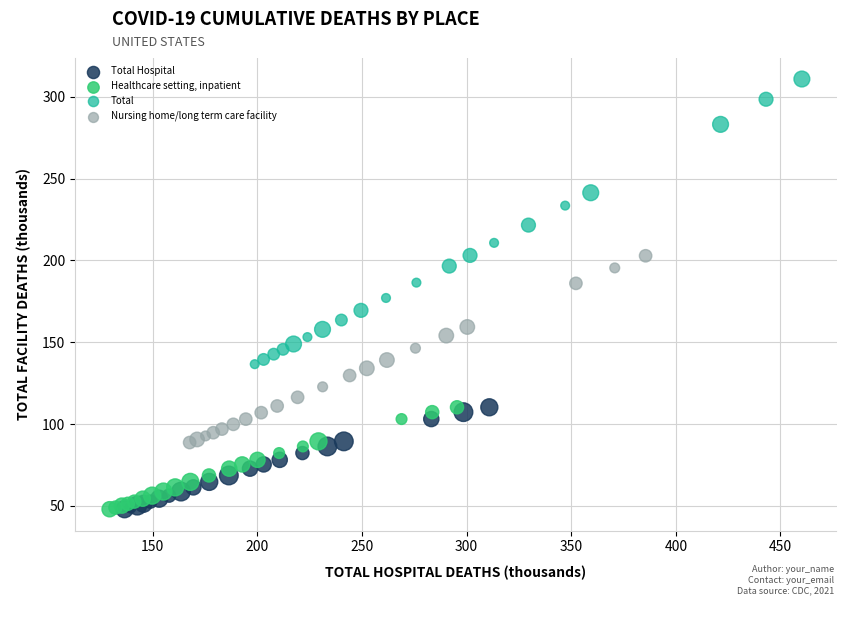

Which series reaches the maximum Y coordinate?

Total